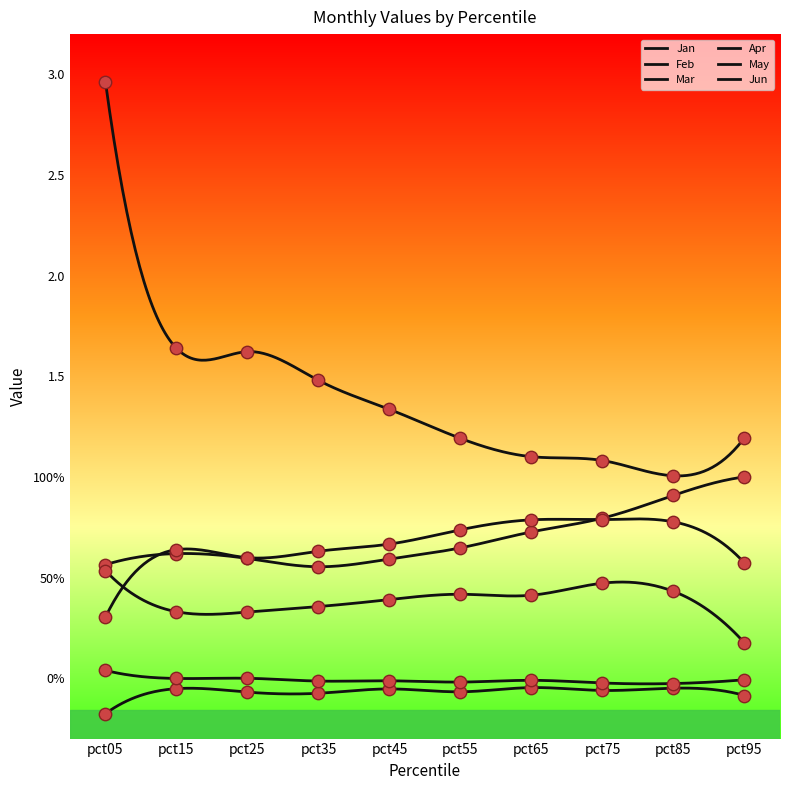

Is the value of Feb at pct65 greater than the value of May at pct55?

No